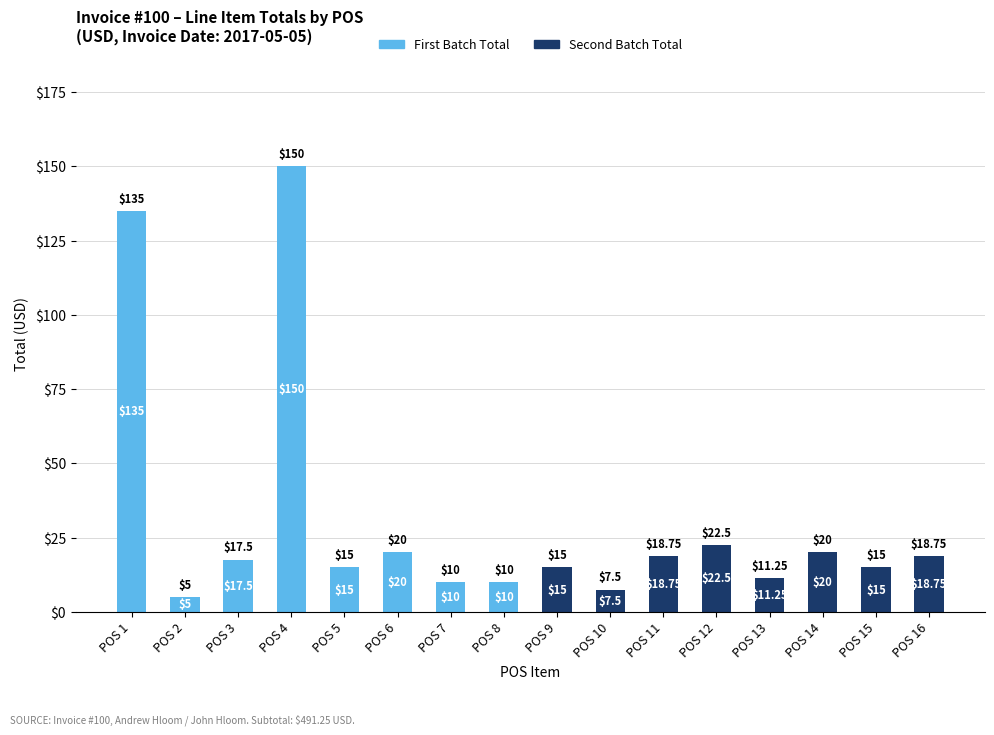

What is the total value across all series at POS 9?

15.0